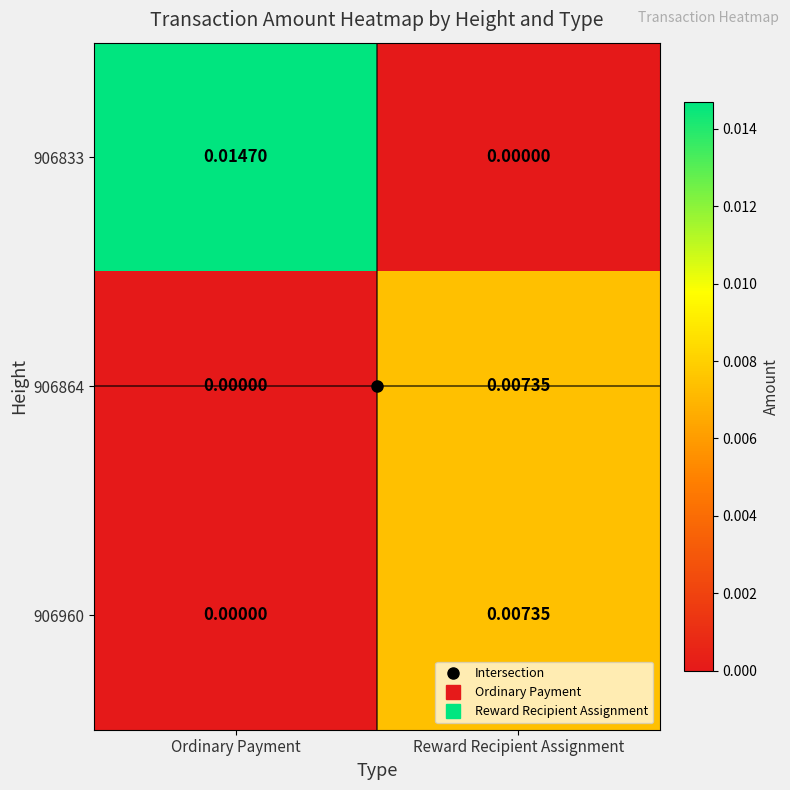

At which label does 906864 reach its peak?

Reward Recipient Assignment